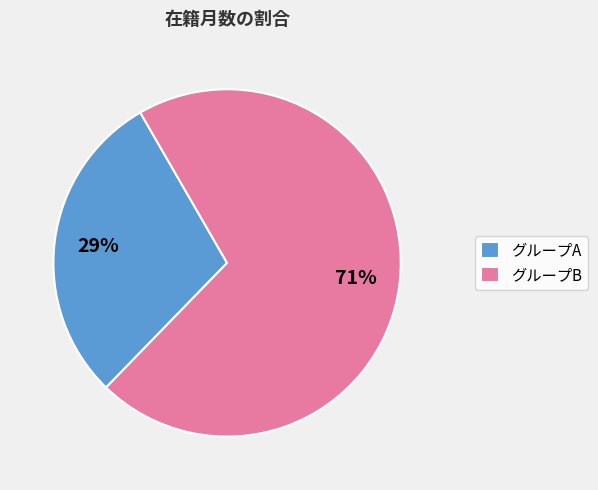

Rank the categories by value from lowest to highest.

グループA, グループB